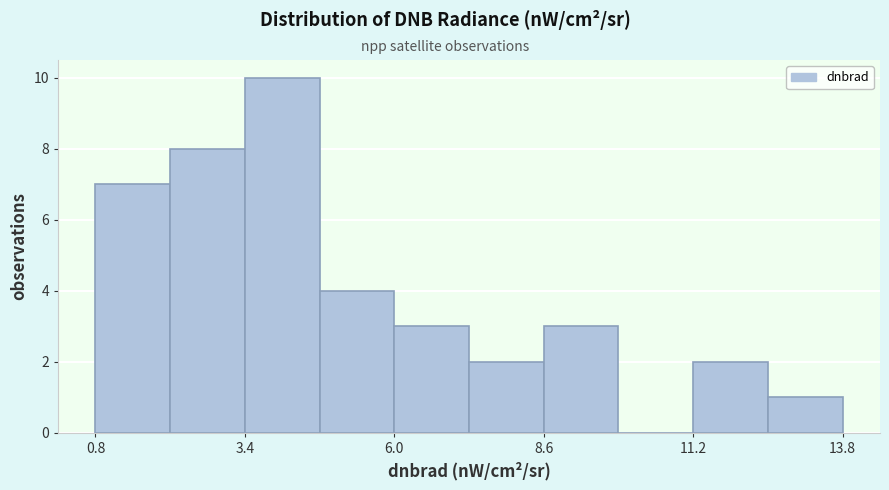

Around what value on the x-axis is the tallest bar? Give the approximate position of its centre, as read against the axis.

4.0